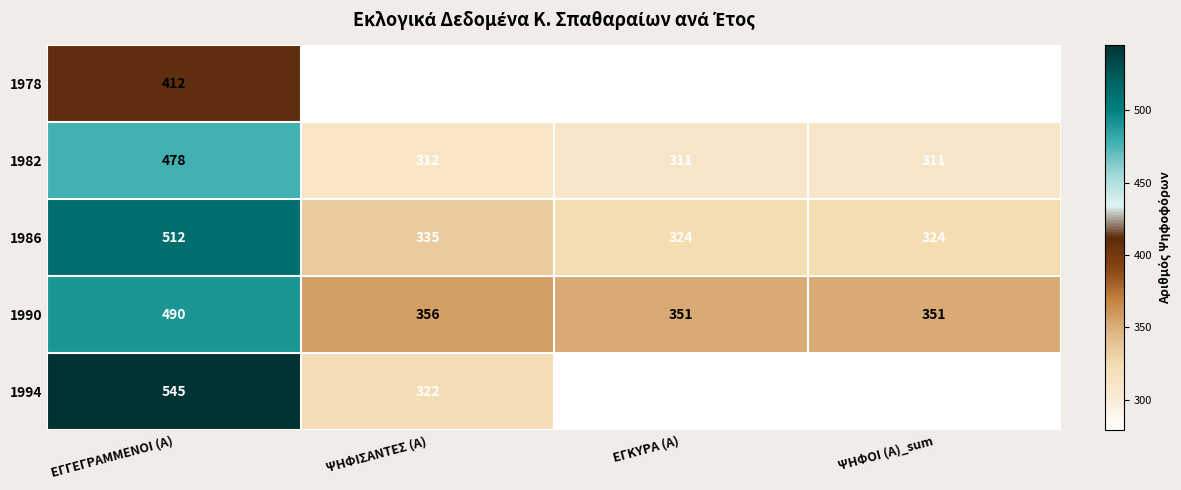

How many categories are shown in the chart?

4